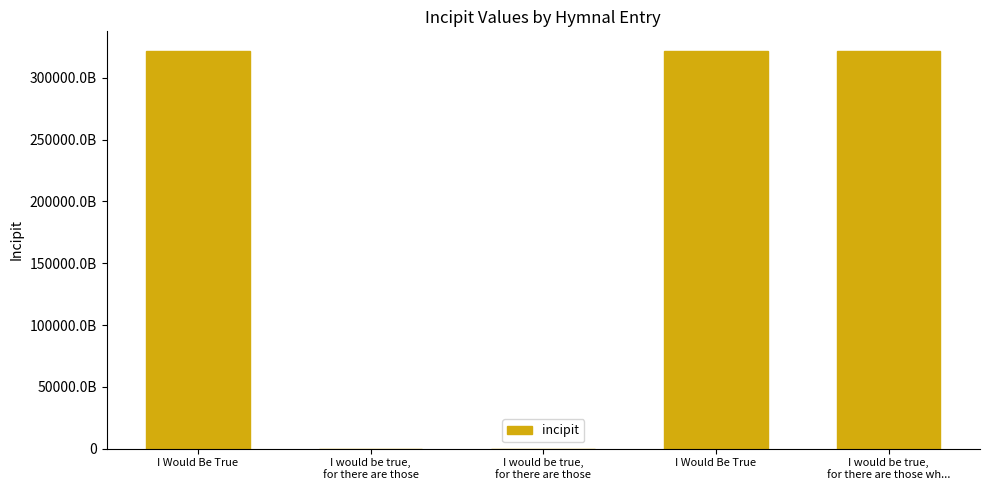

List the labels in order of value, smallest first.

I would be true,
for there are those, I would be true,
for there are those, I Would Be True, I Would Be True, I would be true,
for there are those wh...